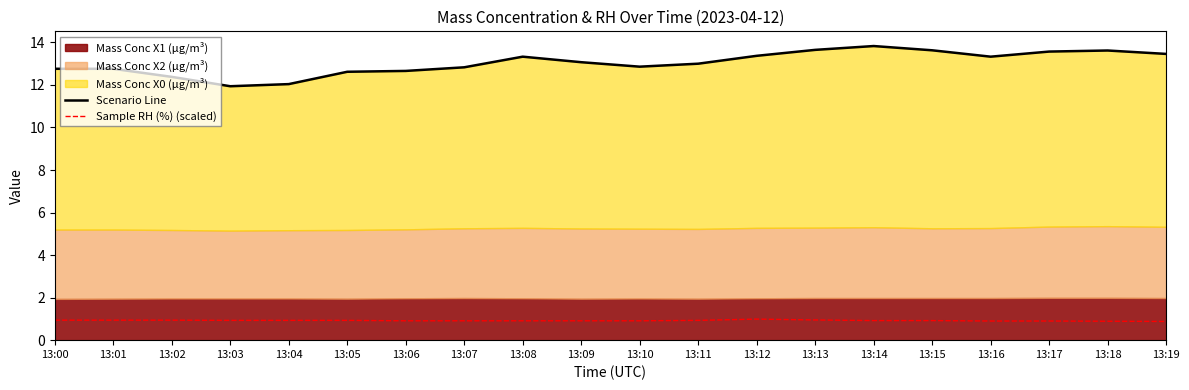

The value of Sample RH (%) (scaled) at 13:19 is 1.5. True or false?

False